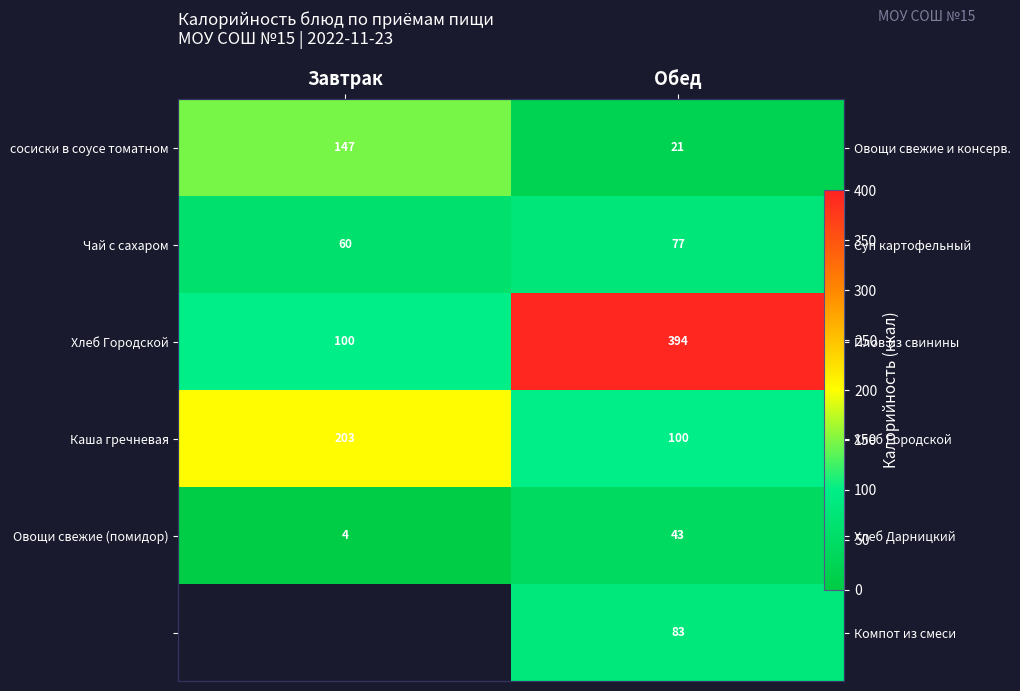

Which category has the lowest value in the Чай с сахаром series?

Завтрак